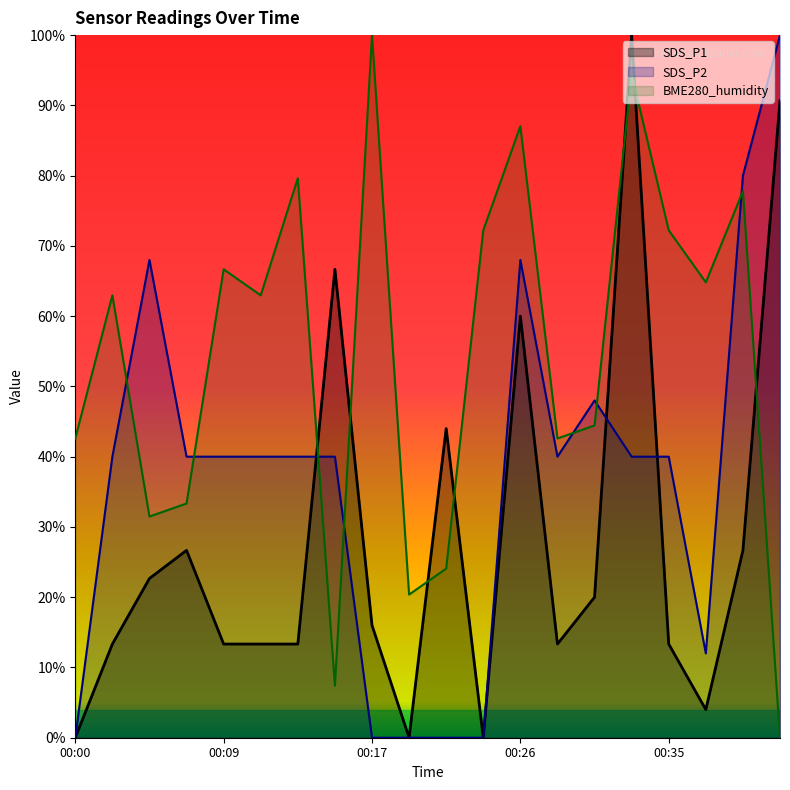

At which category does BME280_humidity reach its first local valley?

00:04